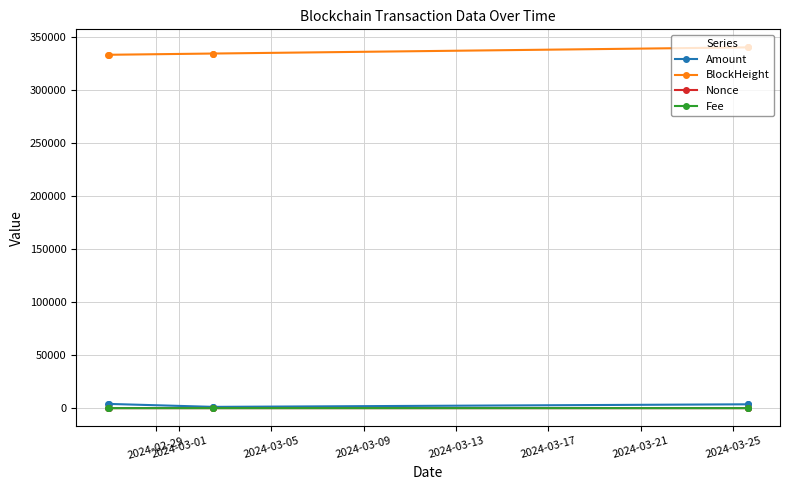

At how many categories does at least one series exceed 46418?

6